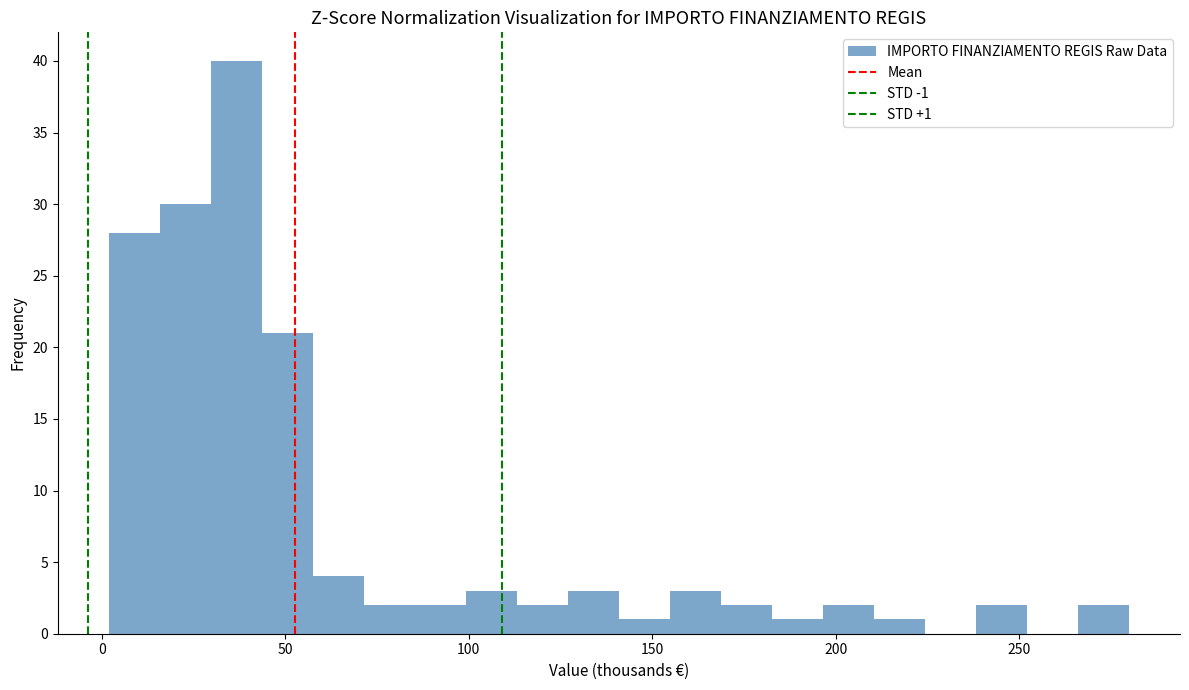

Around what value on the x-axis is the tallest bar? Give the approximate position of its centre, as read against the axis.

35